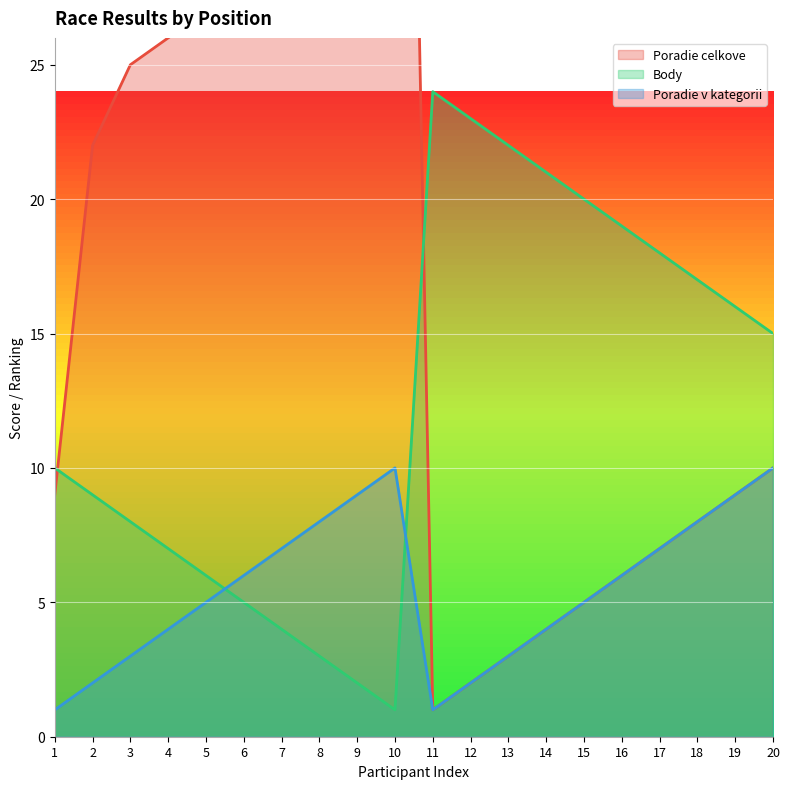

Between 11 and 17, which series saw the biggest shift?

Poradie celkove